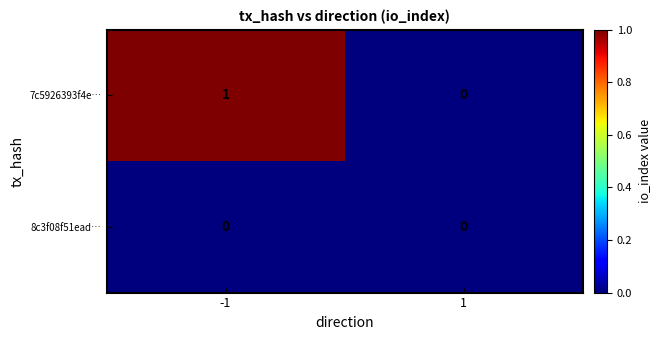

Is the value of 8c3f08f51ead… at 1 greater than the value of 7c5926393f4e… at -1?

No